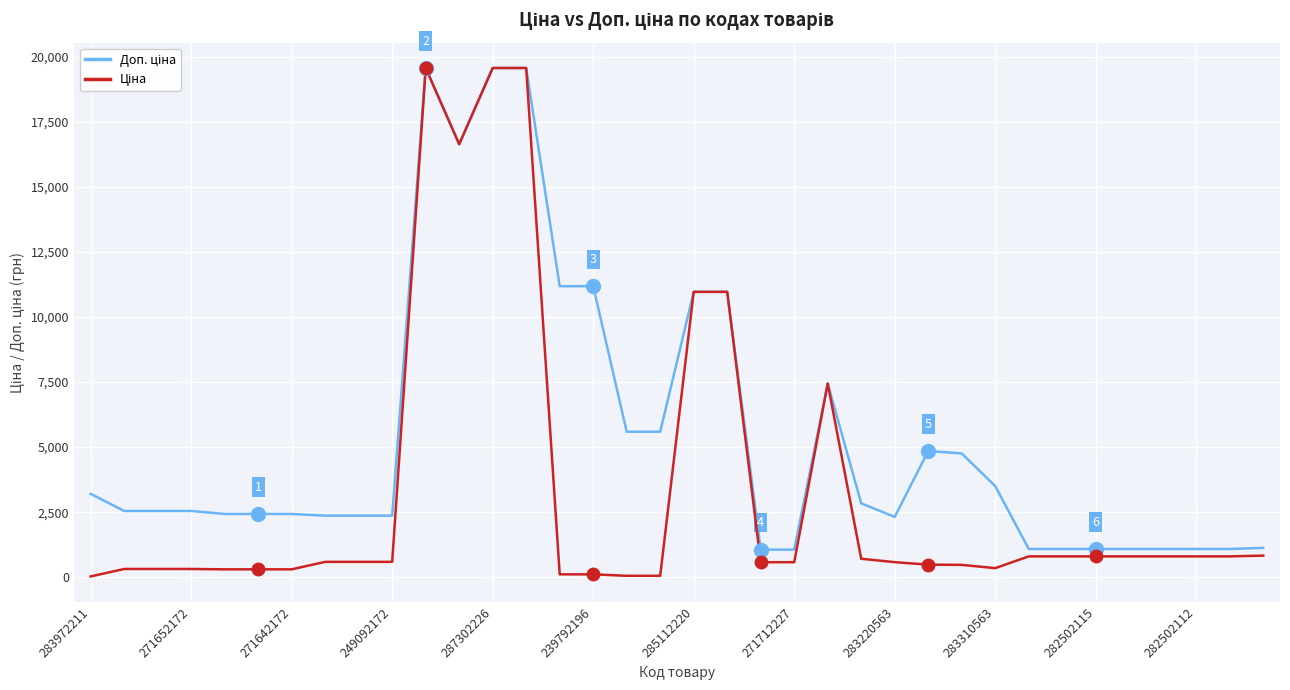

In Доп. ціна, how many points are lower than both neighbors (excluding endpoints)?

2